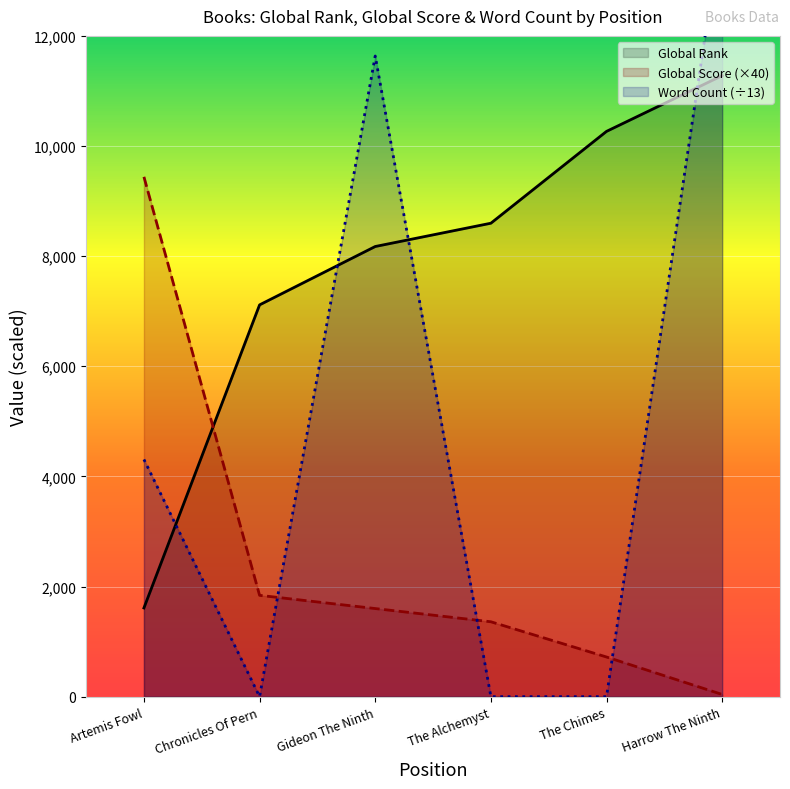

Which series has the largest total across all categories?

Global Rank